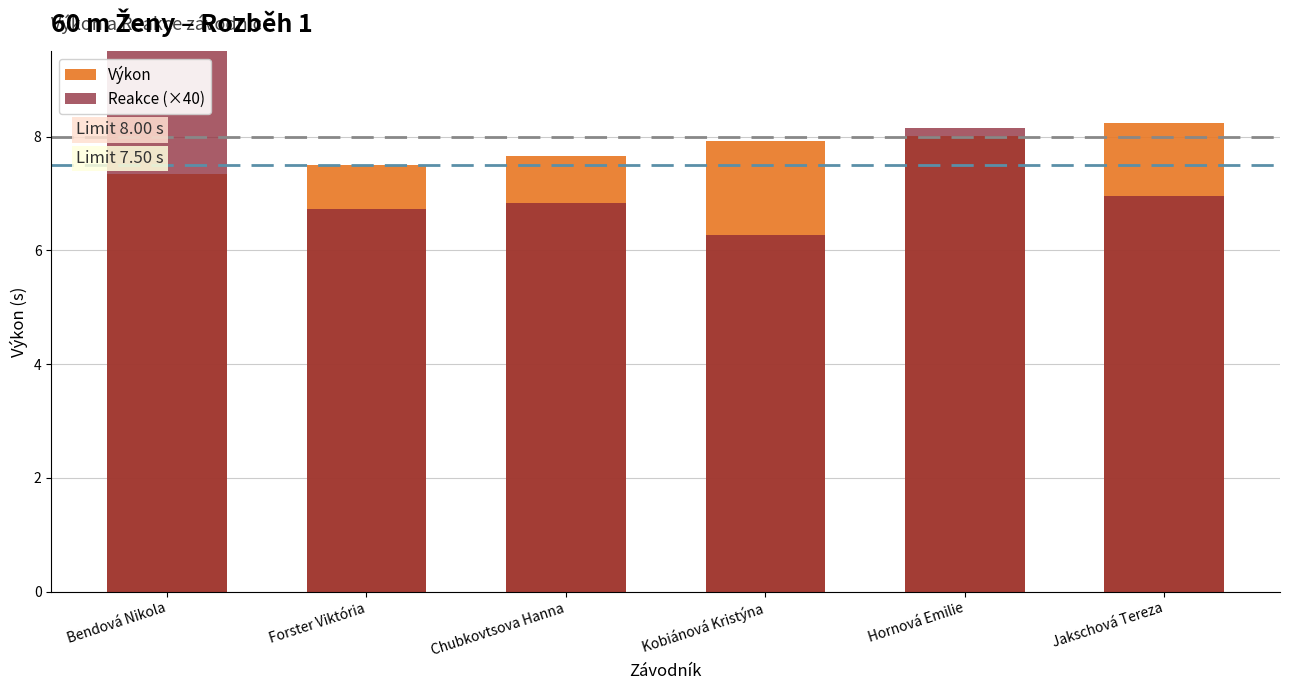

What is the approximate value of Výkon at Forster Viktória?

7.5